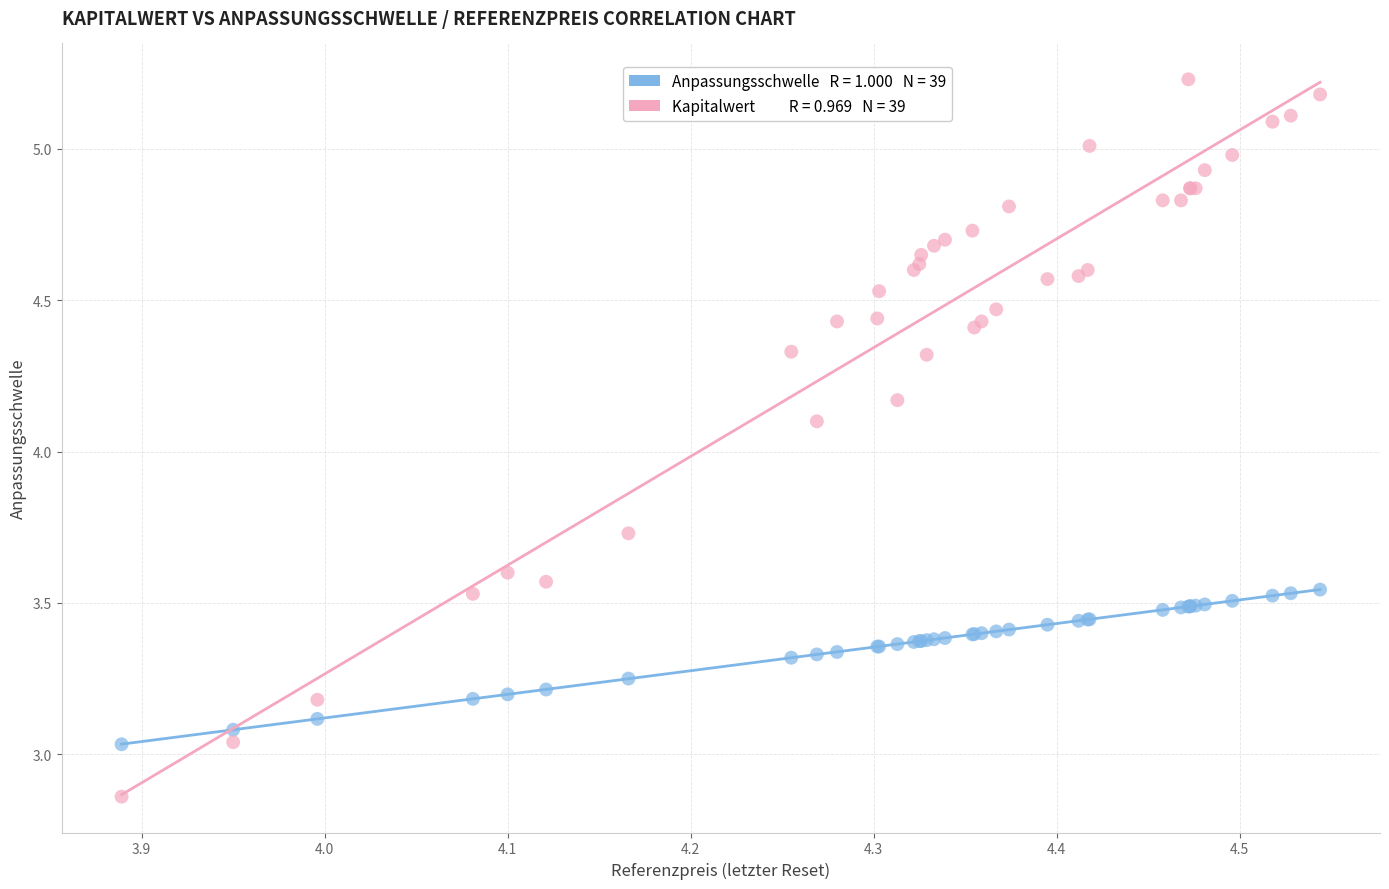

Across all series, what Y value is closest to 4?

4.1